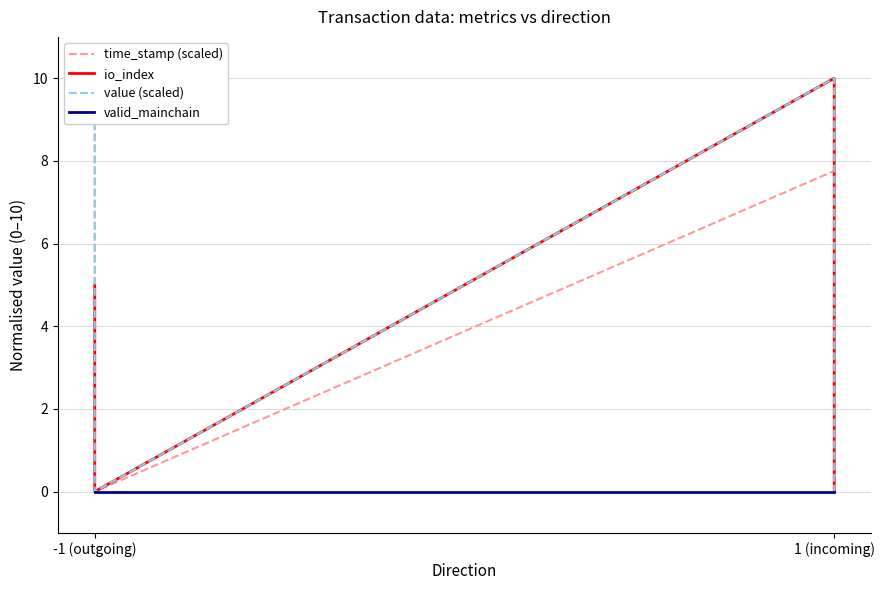

What is the label of the 2nd point from the left?

-1 (outgoing)